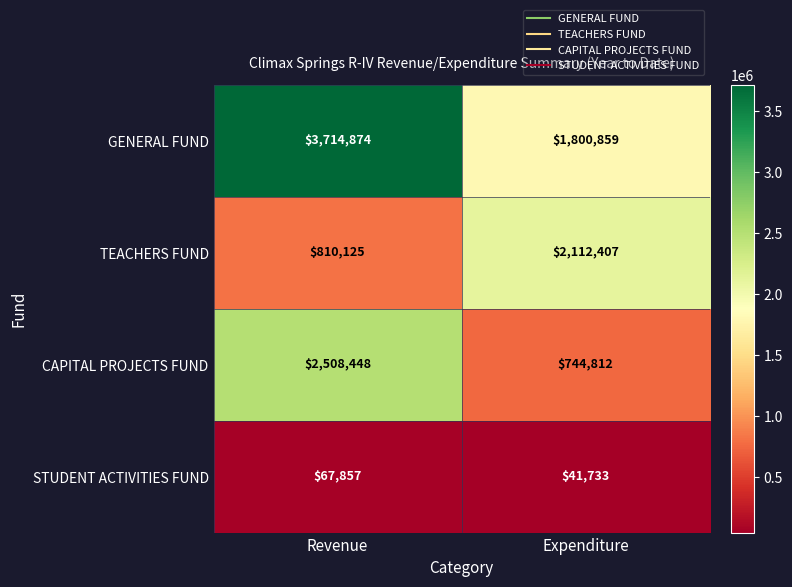

The TEACHERS FUND series shows 2112407 at Expenditure. True or false?

True